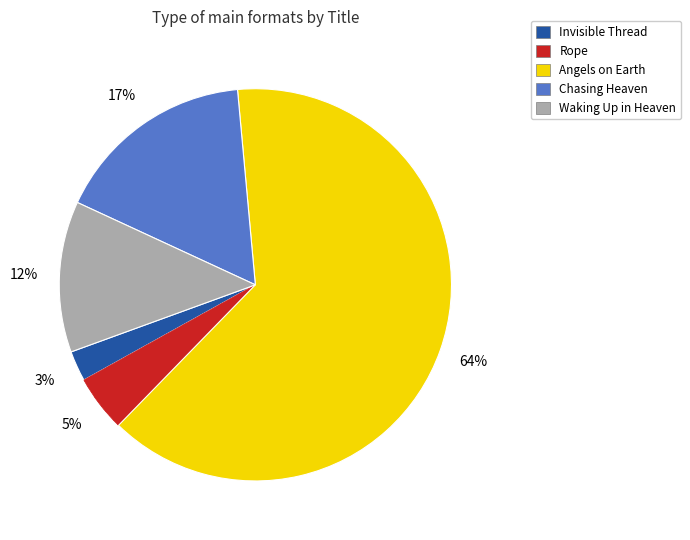

The Waking Up in Heaven slice represents 12% of the pie. True or false?

True